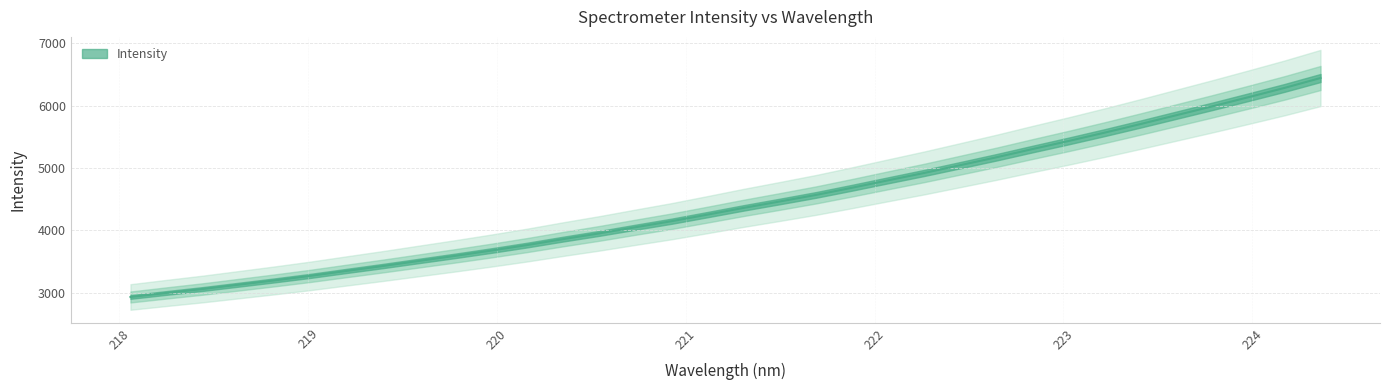

How many values exceed 4360?

17